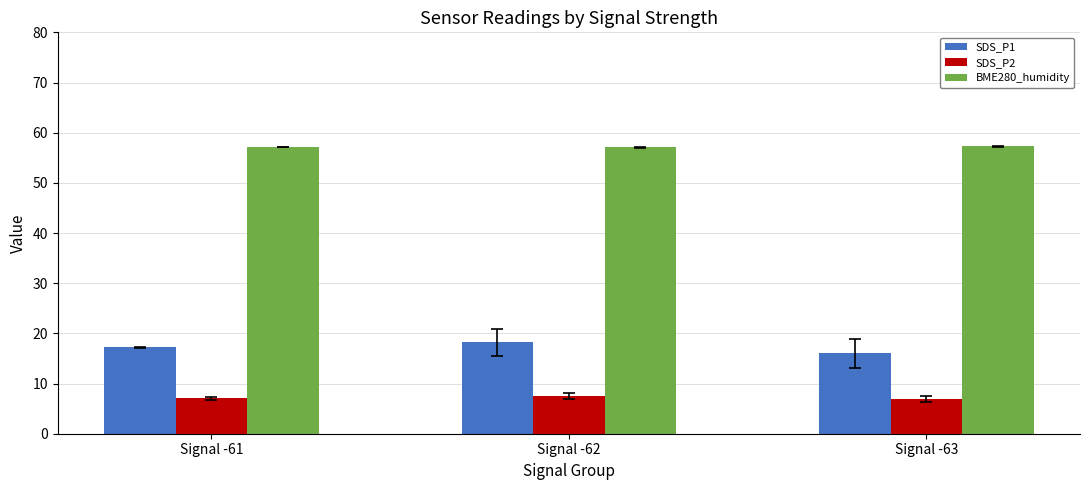

What is the smallest value displayed?

7.0